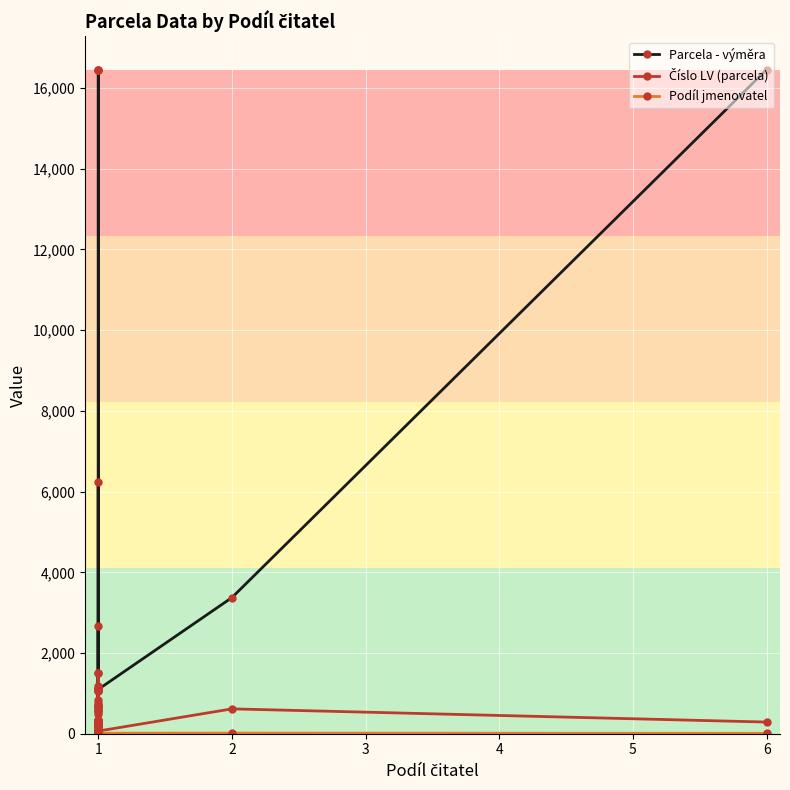

Does the chart display data point markers on the line(s)?

Yes